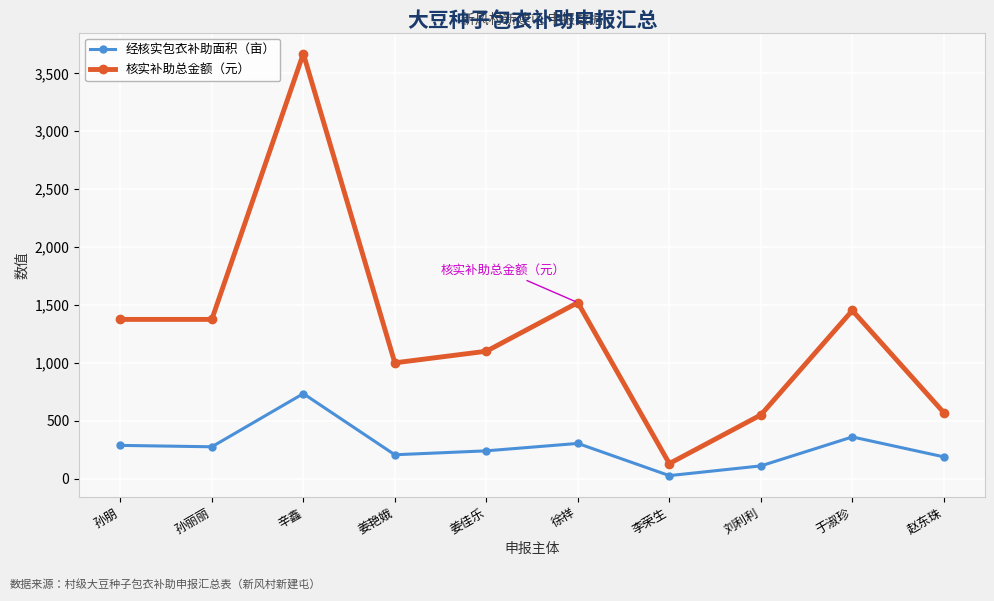

Is it true that 核实补助总金额（元） equals 570 at 赵东珠?

True